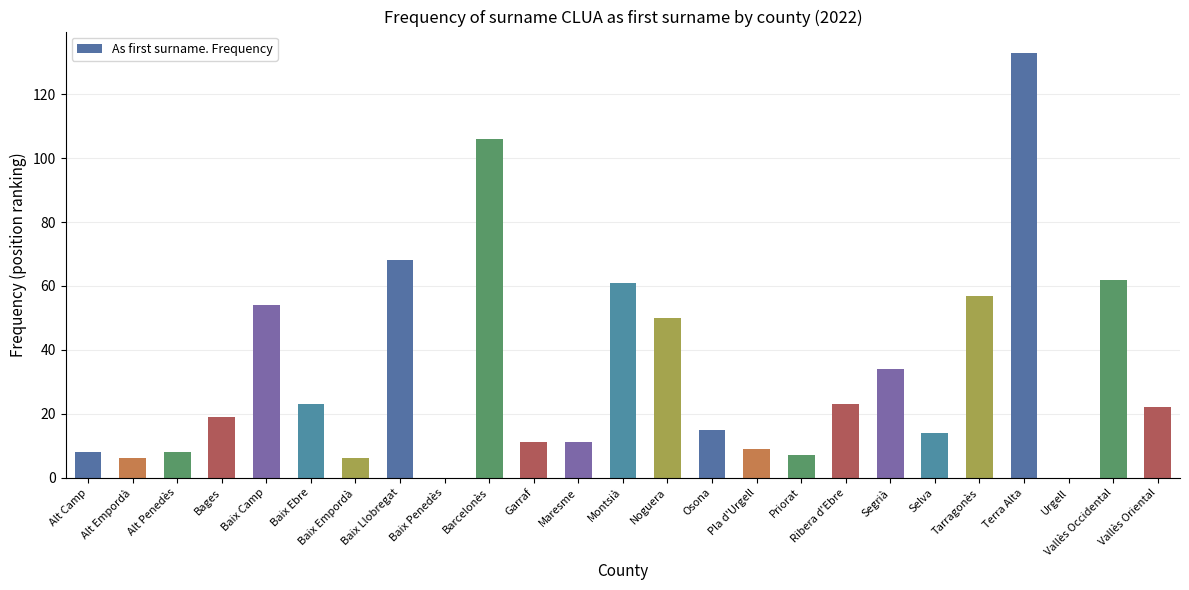

At which label is the value closest to 66?

Baix Llobregat